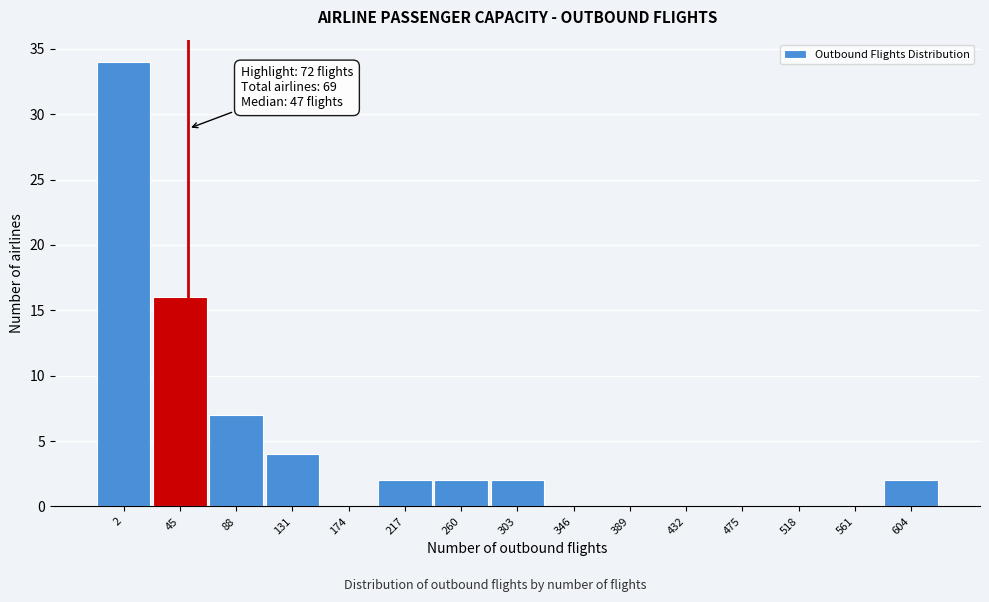

Reading left to right, transcribe all the data shown in this chart.

2=34	45=16	88=7	131=4	174=0	217=2	260=2	303=2	346=0	389=0	432=0	475=0	518=0	561=0	604=2